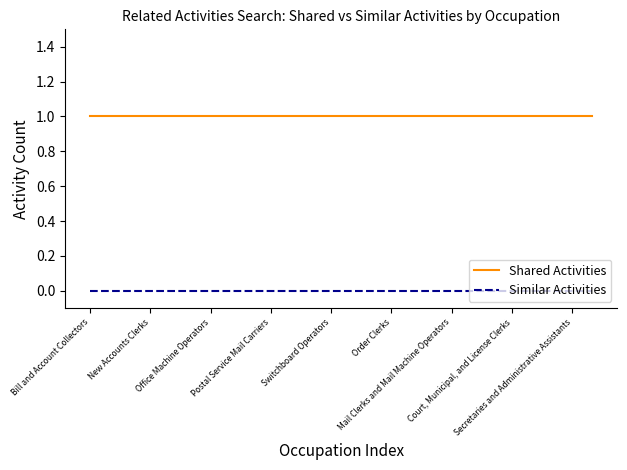

At how many categories does at least one series exceed 0?

26